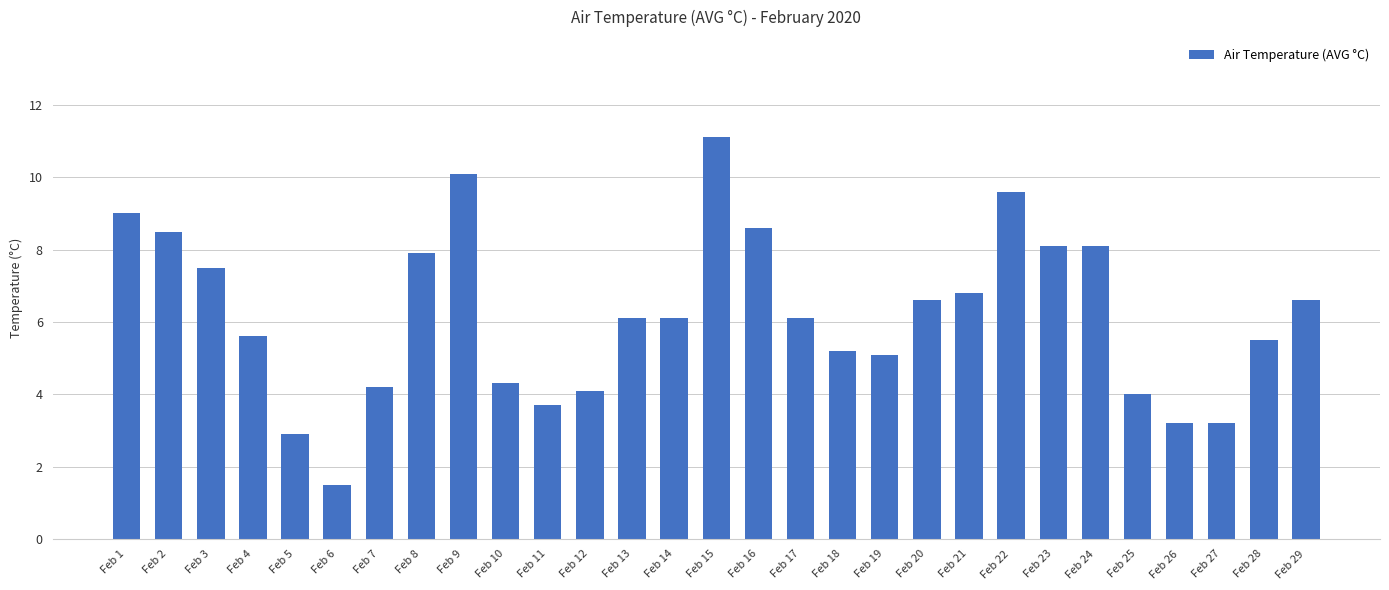

The chart shows a value of 7.9 at Feb 8. True or false?

True